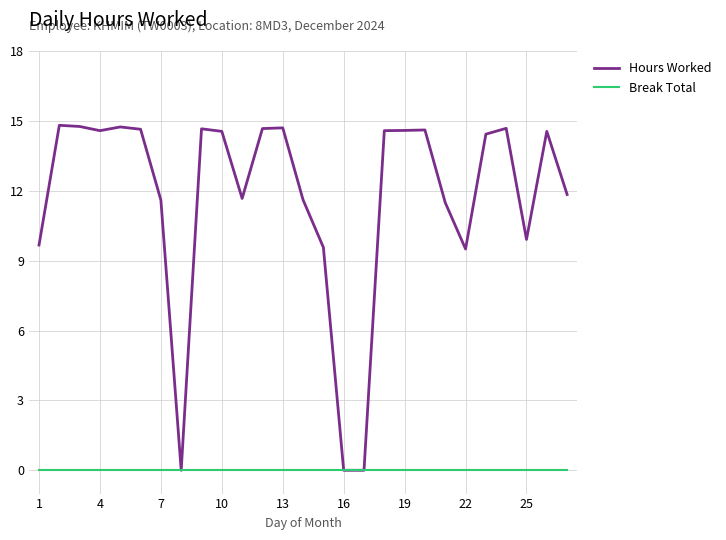

List the series in order of their peak value, lowest first.

Break Total, Hours Worked